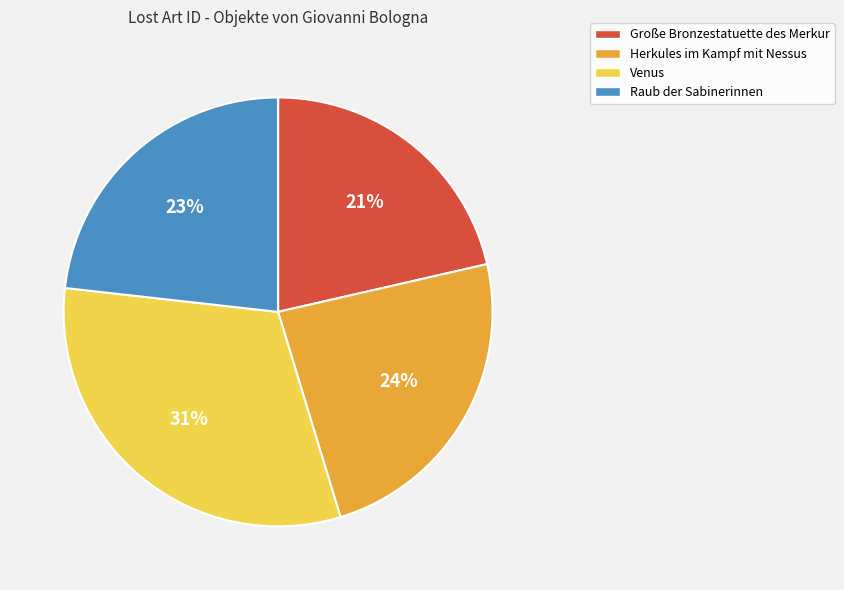

Is there any slice that represents more than half of the pie?

No